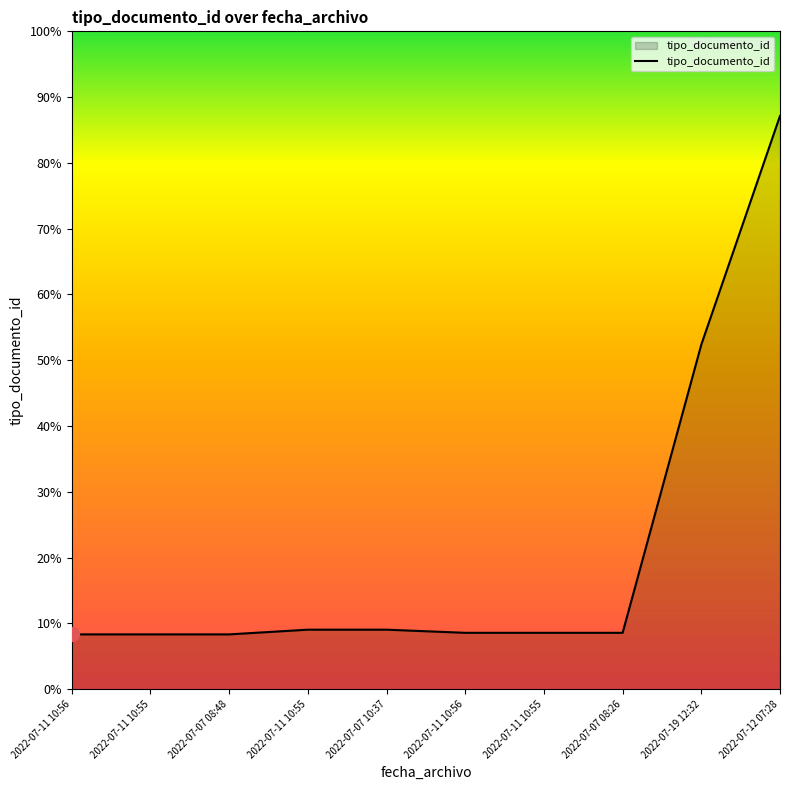

Rank the categories by value from lowest to highest.

2022-07-11 10:56, 2022-07-11 10:55, 2022-07-07 08:48, 2022-07-11 10:56, 2022-07-11 10:55, 2022-07-07 08:26, 2022-07-11 10:55, 2022-07-07 10:37, 2022-07-19 12:32, 2022-07-12 07:28